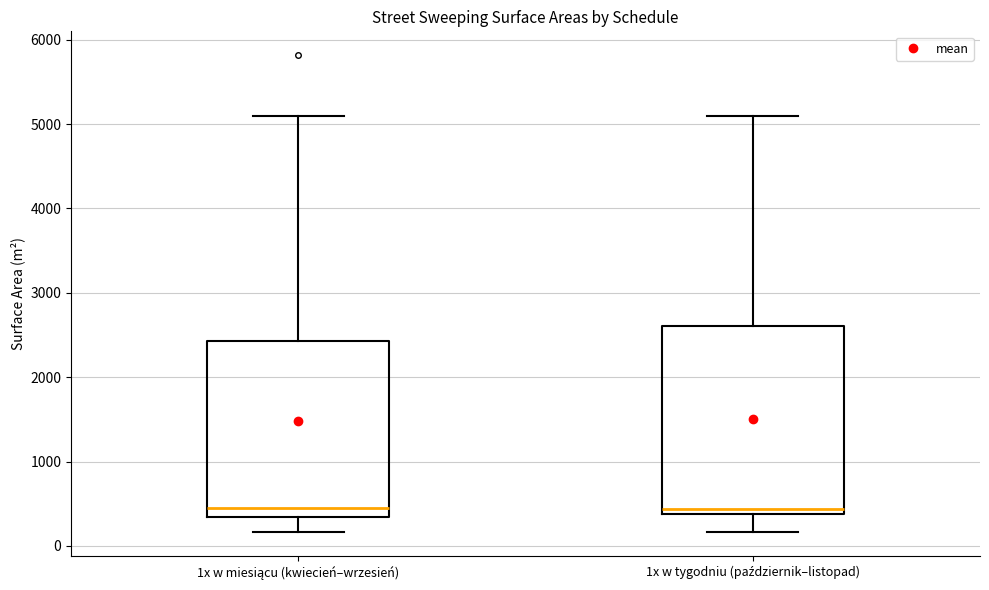

Comparing the boxes themselves (not the whiskers), which one is the tallest?

1x w tygodniu (październik–listopad)